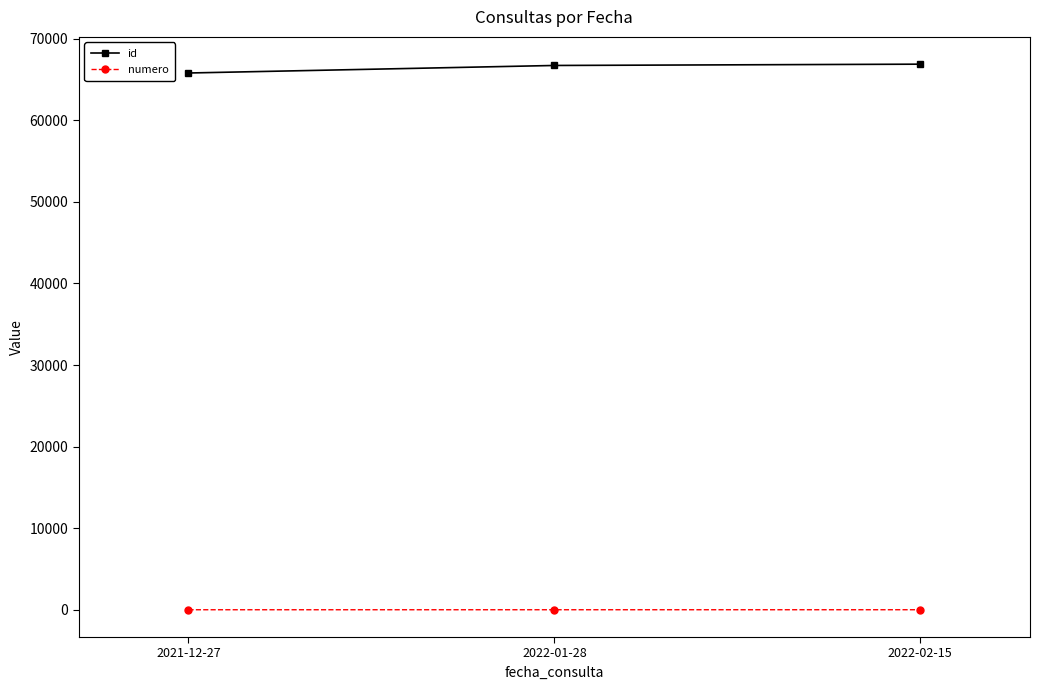

How many data points in numero are less than 2?

1